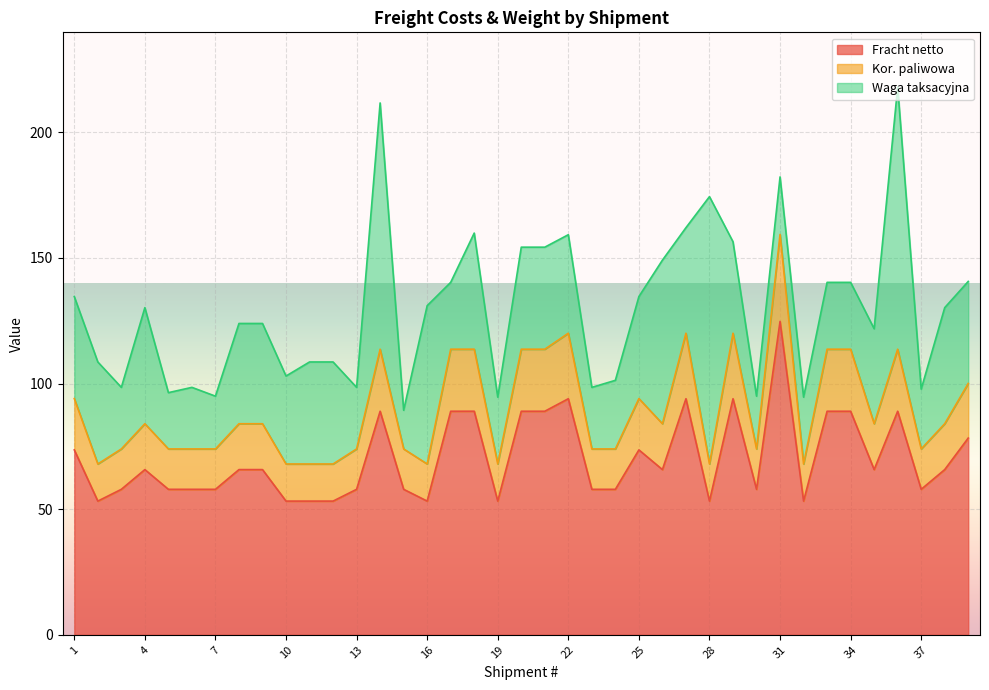

The Fracht netto series shows 57.9 at 37. True or false?

True